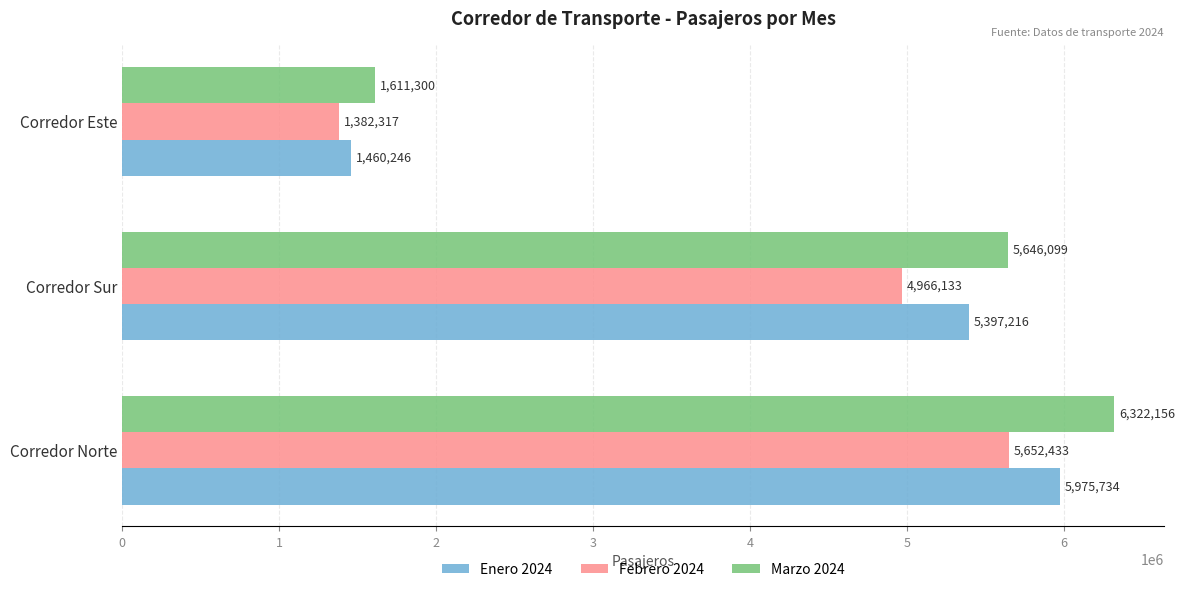

Is it true that Enero 2024 equals 5975734 at Corredor Norte?

True